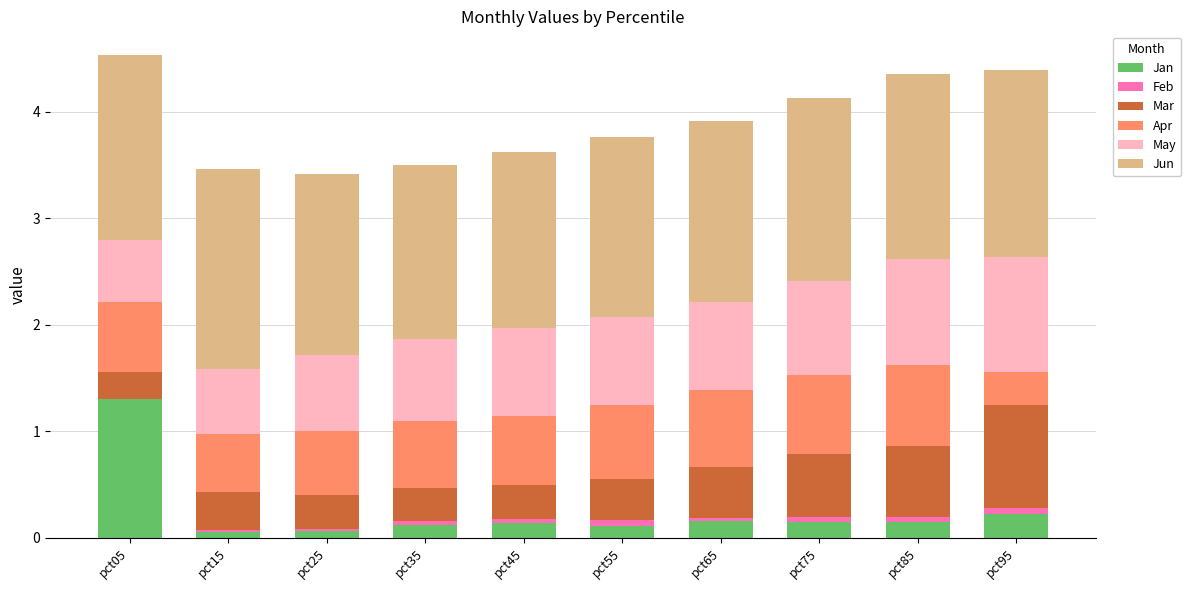

What is the maximum value for Jan?

1.3